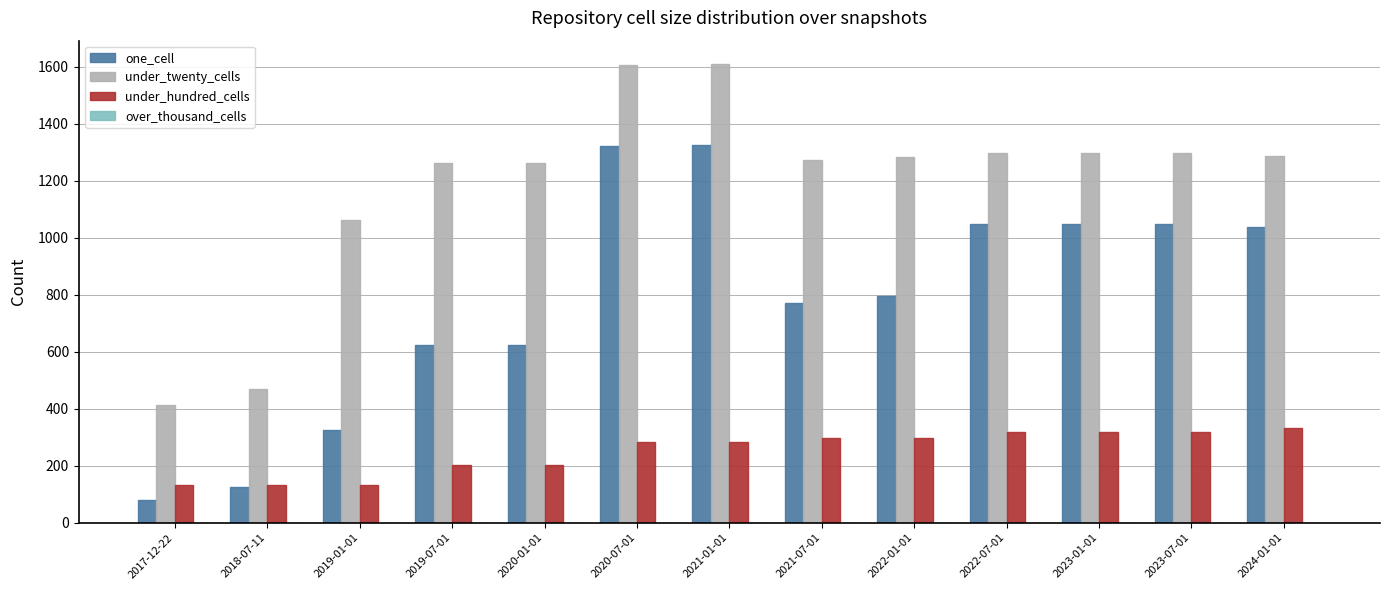

What is the maximum value shown in the chart?

1611